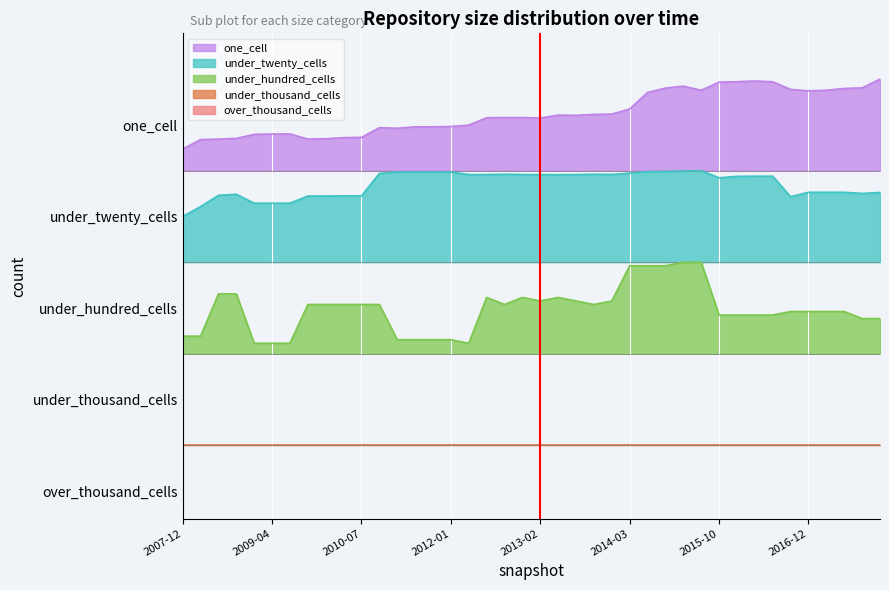

At how many categories does at least one series exceed 3?

40